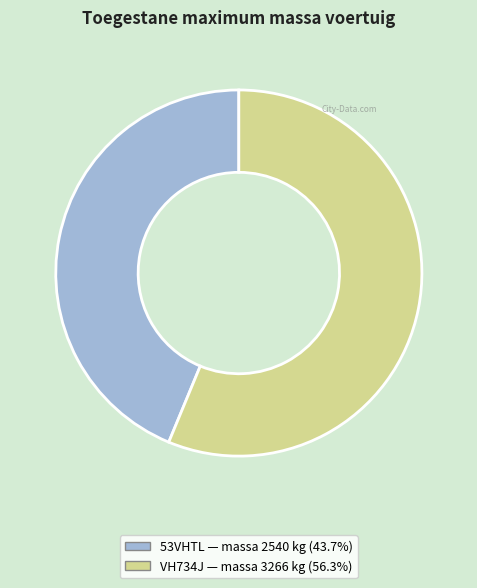

Does any single category account for the majority?

Yes